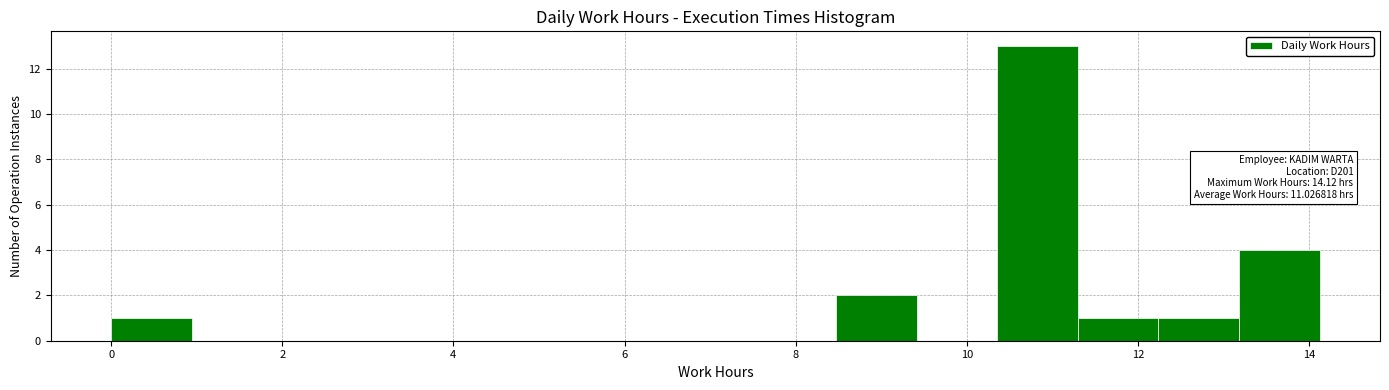

Over which range of the x-axis is the bar tallest?

10.4 to 11.2